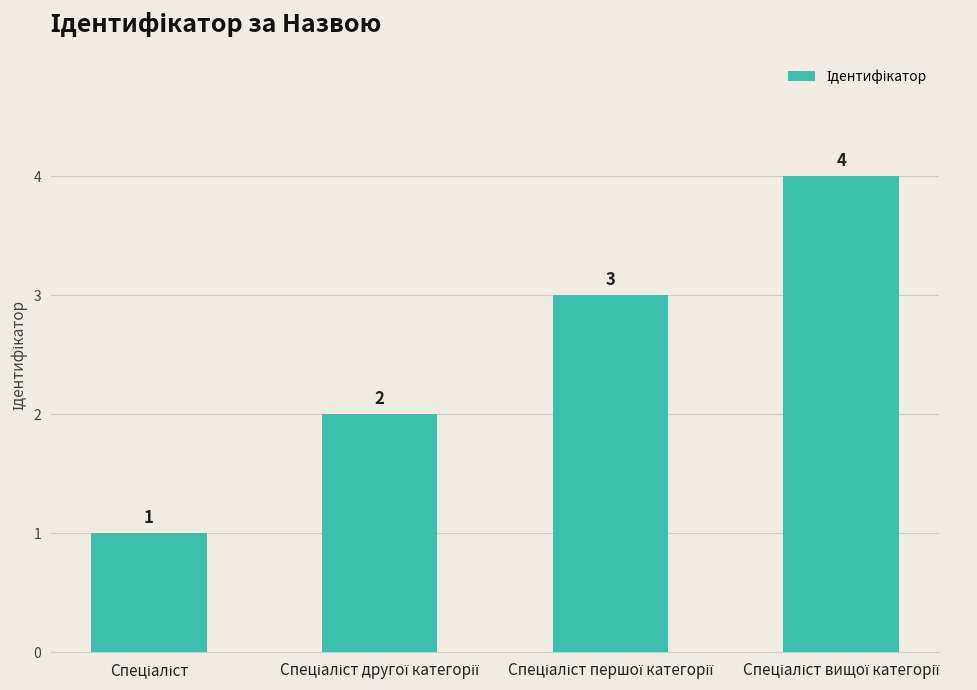

What is the greatest value displayed?

4